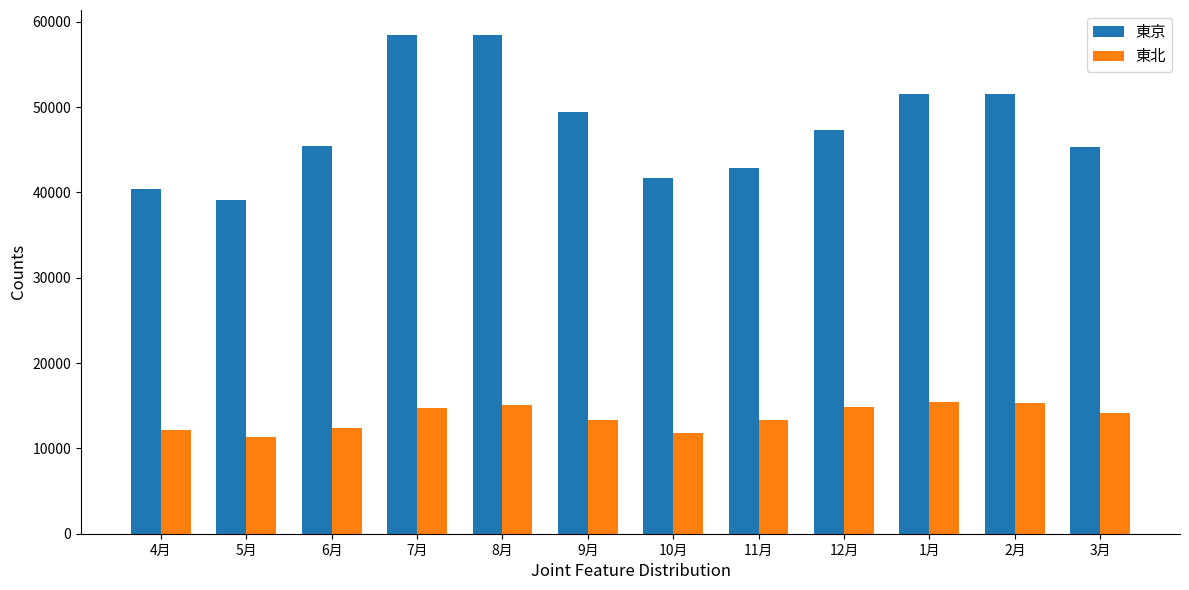

What is the minimum value shown in the chart?

11318.5